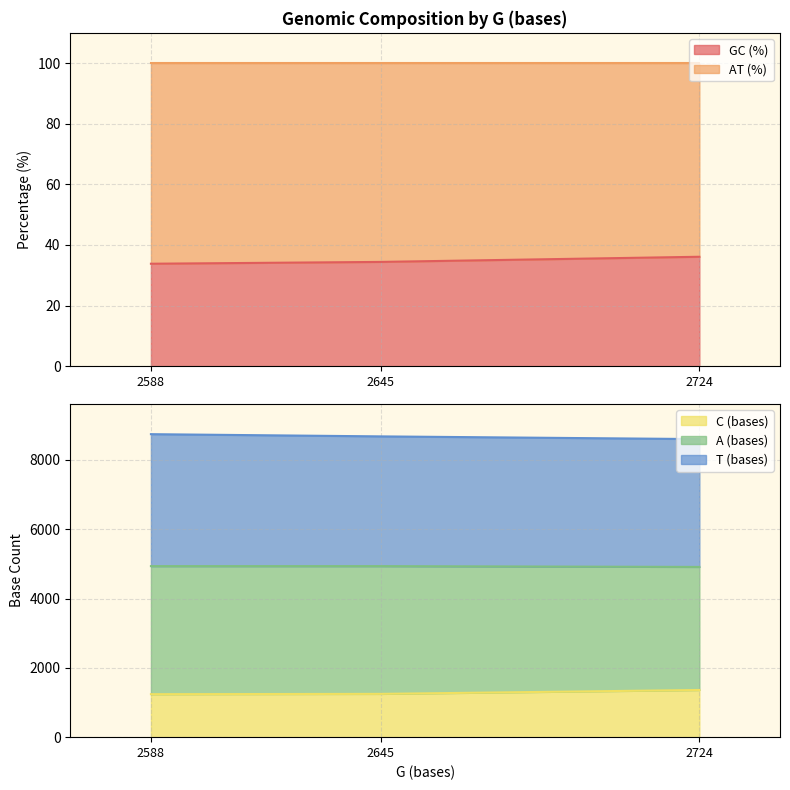

How many C (bases) values are between 4912 and 4935?

3